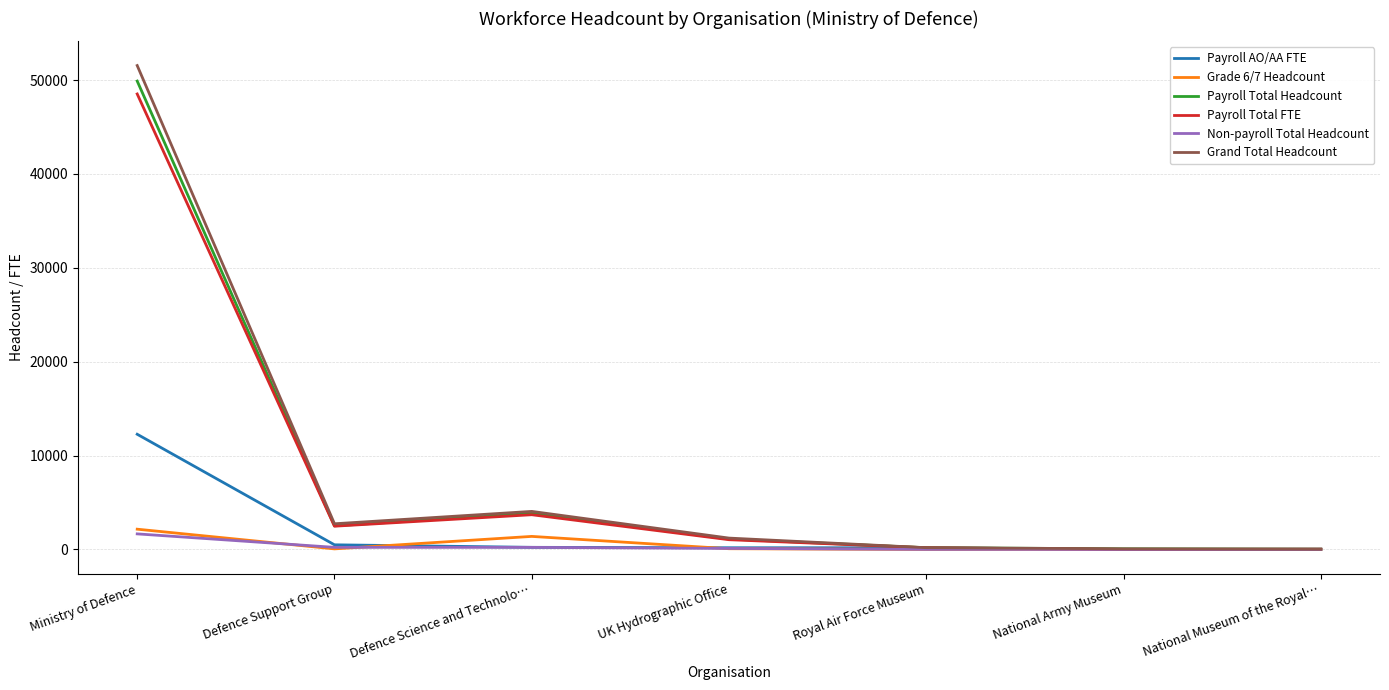

What is the maximum value for Non-payroll Total Headcount?

1655